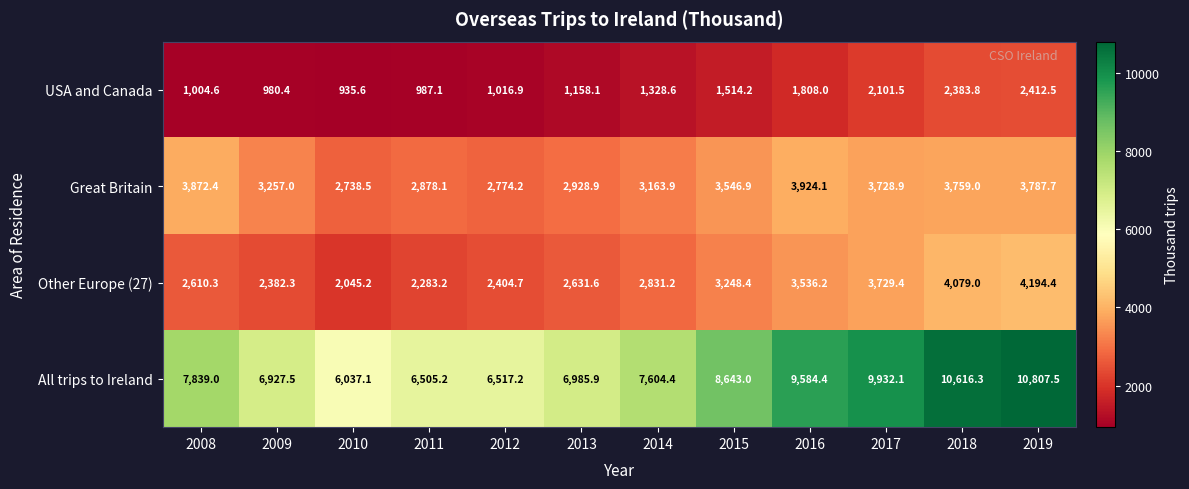

What is the sum of all Other Europe (27) values?

35975.9